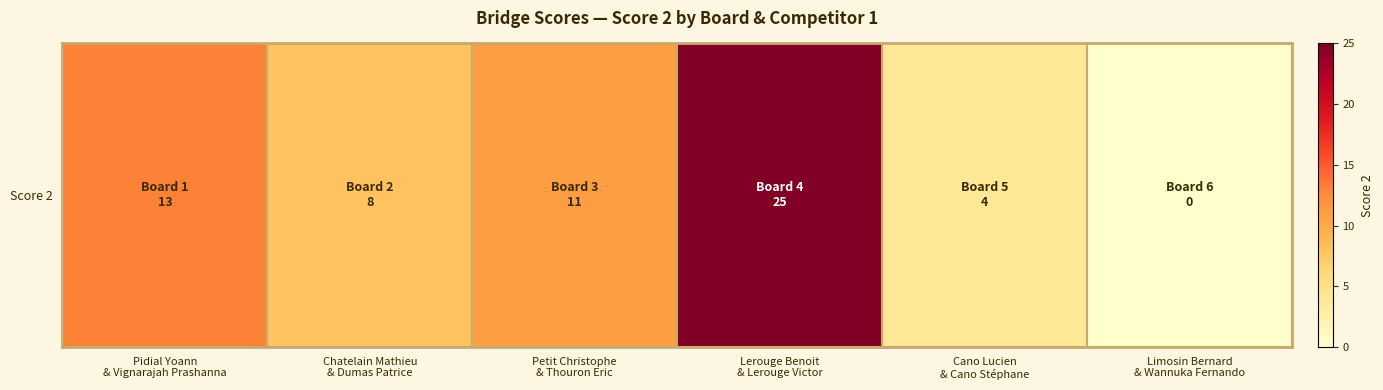

Reading left to right, what are all the values shown in this chart?

Pidial Yoann
& Vignarajah Prashanna=13	Chatelain Mathieu
& Dumas Patrice=8	Petit Christophe
& Thouron Eric=11	Lerouge Benoit
& Lerouge Victor=25	Cano Lucien
& Cano Stéphane=4	Limosin Bernard
& Wannuka Fernando=0